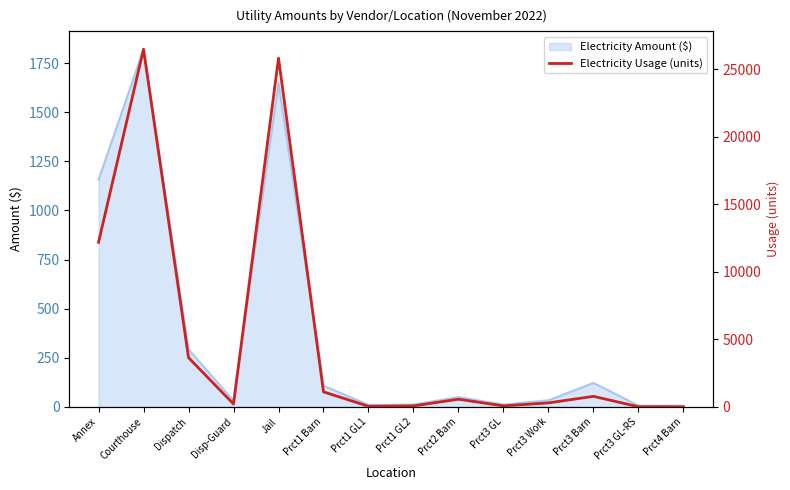

What is the ratio of the value at Prct3 GL-RS to the value at Prct3 GL?

0.1